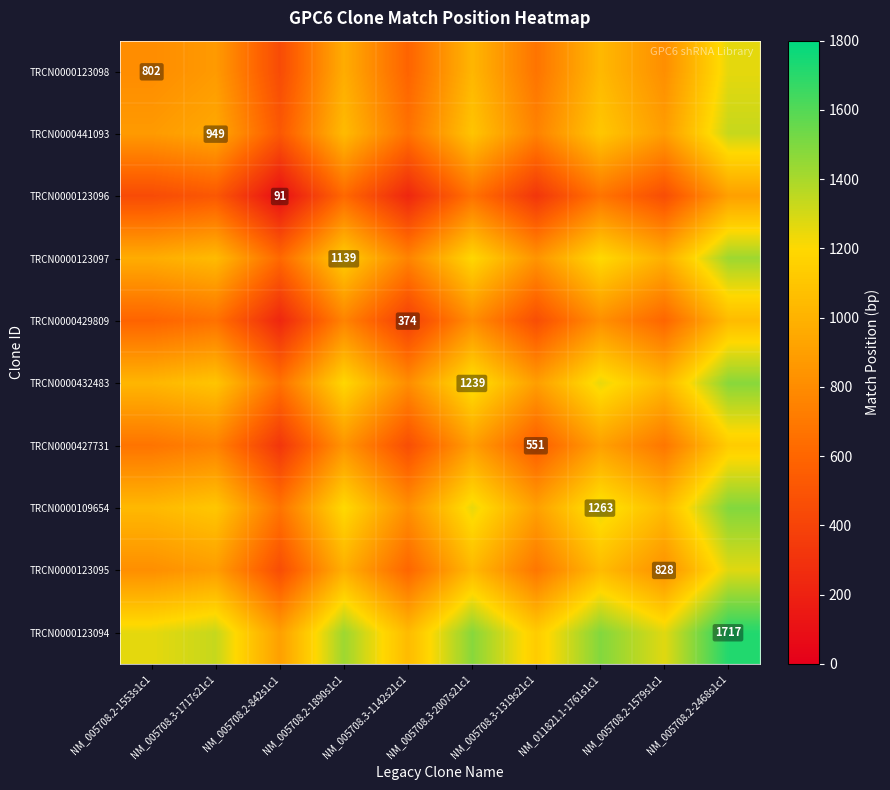

What is the maximum value for TRCN0000123095?

1272.5